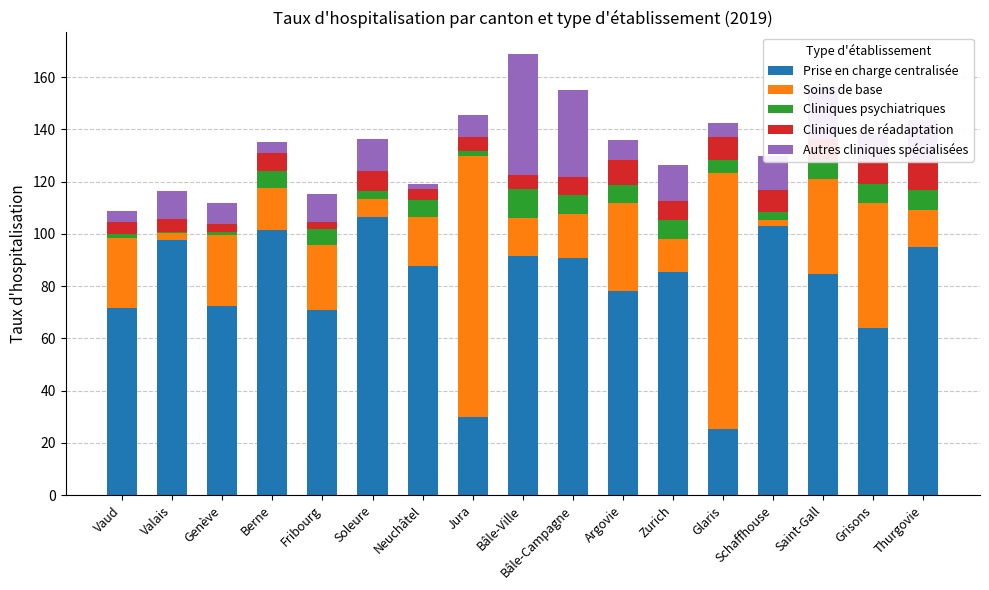

How many values in the Prise en charge centralisée series are below 85?

8